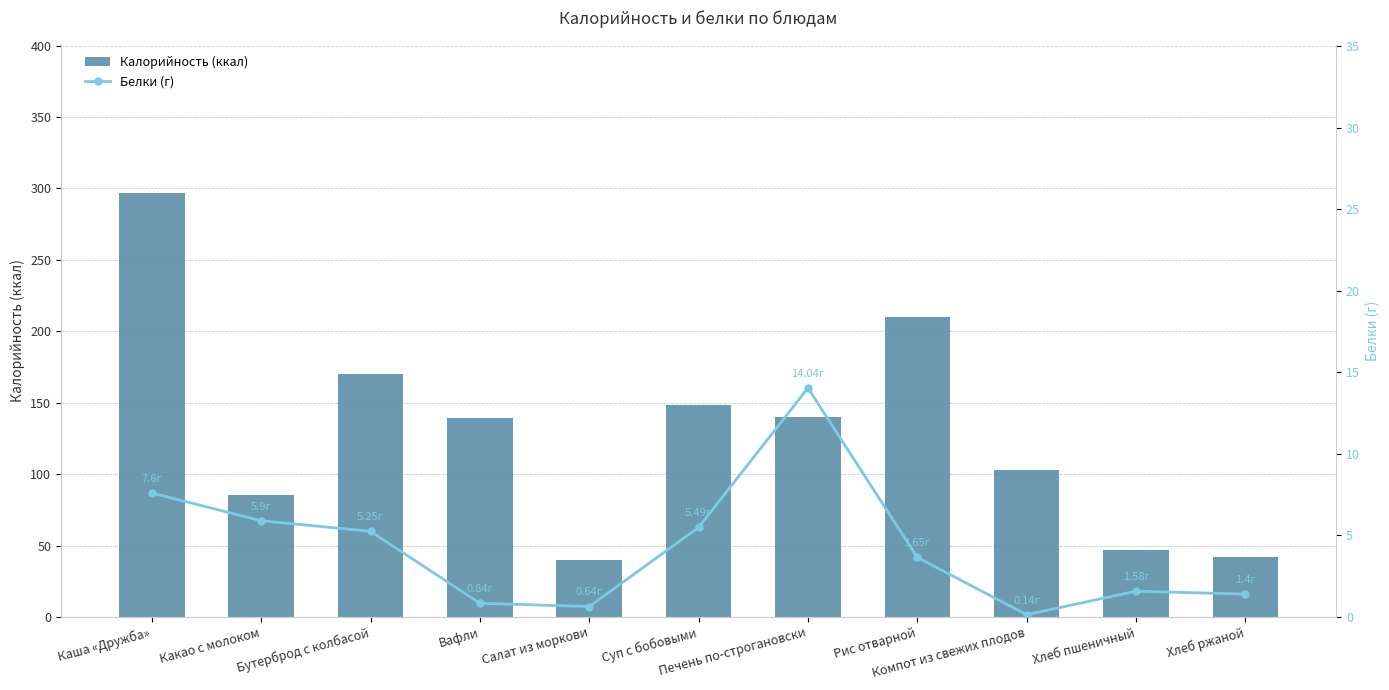

Where is Калорийность (ккал) nearest to the value 168?

Бутерброд с колбасой